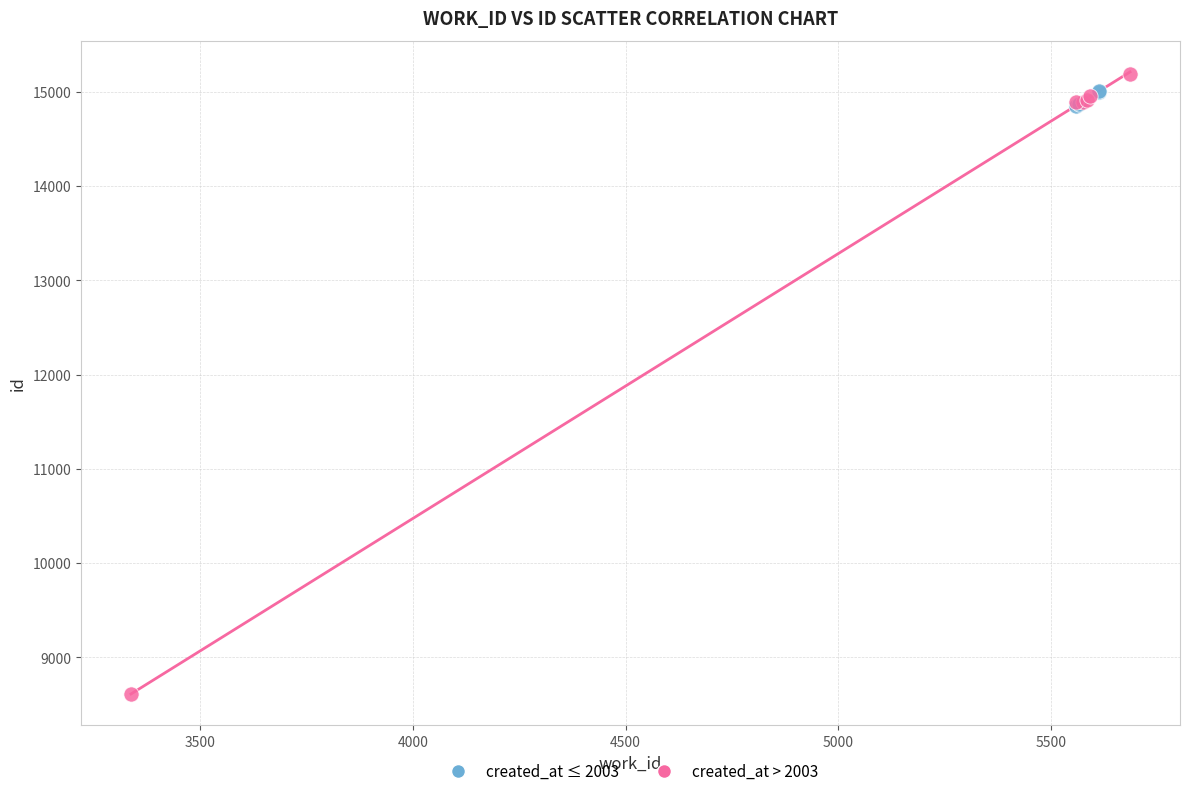

Which series contains the lowest Y value?

created_at > 2003